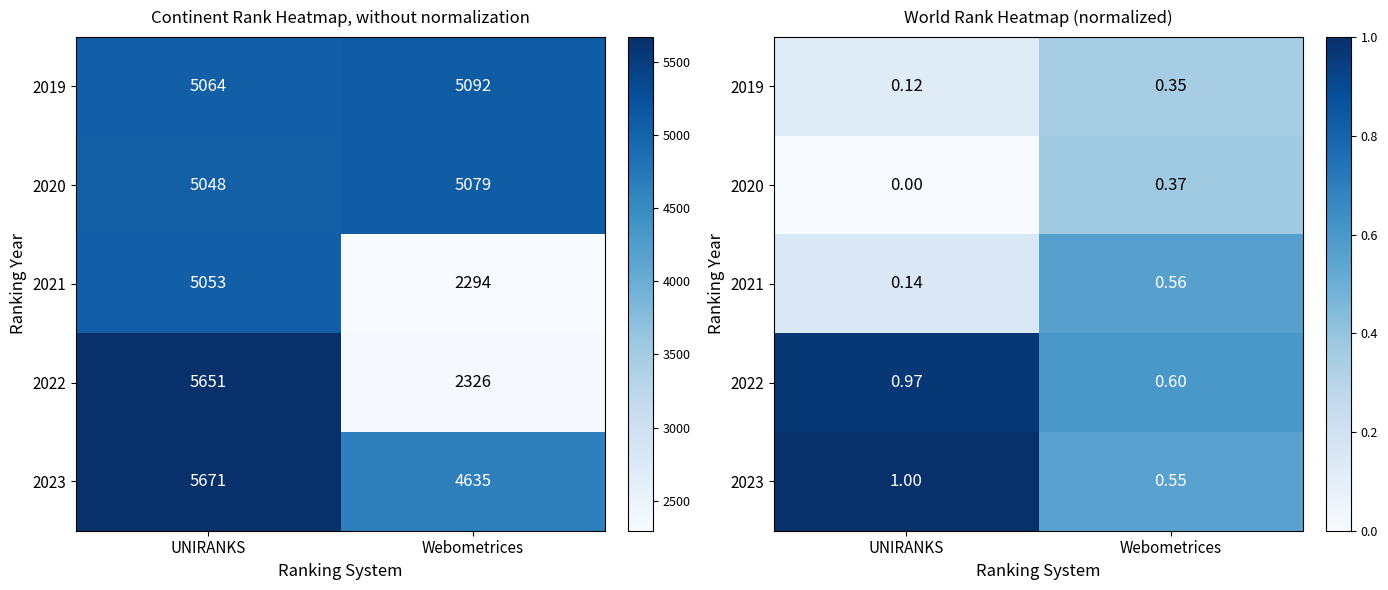

Which category has the highest value in the 2021 series?

Webometrices